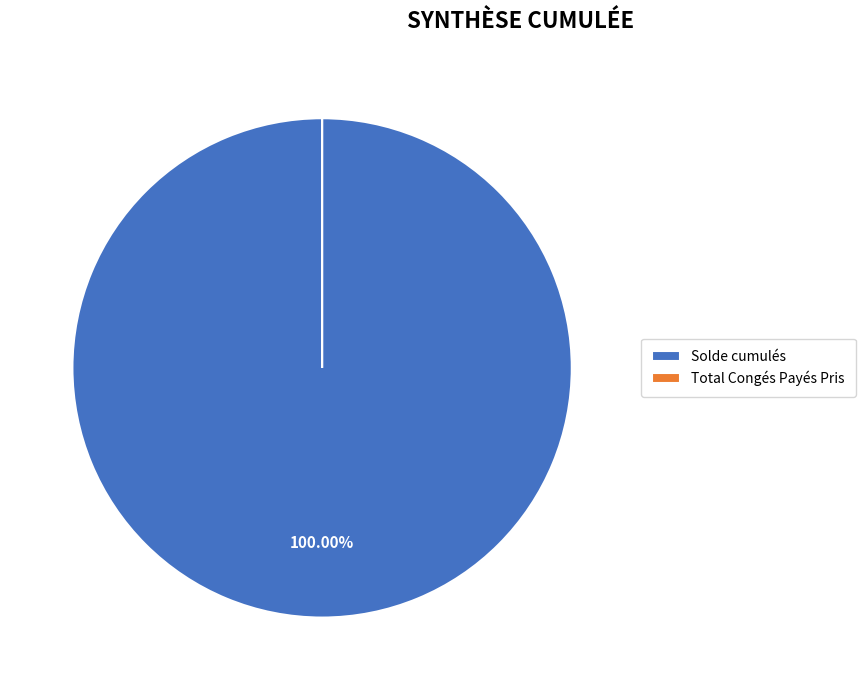

Which slice represents more than half of the pie?

Solde cumulés